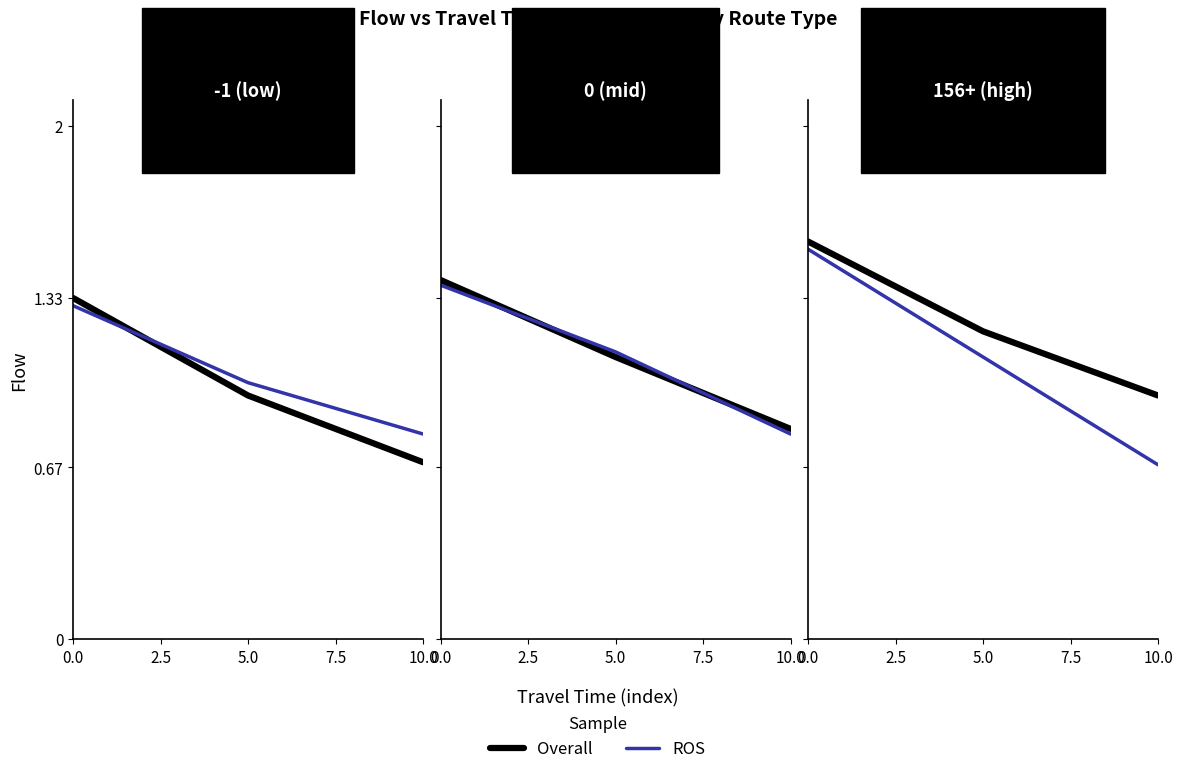

What is the spread (max minus min) of values at 5.0?

0.1